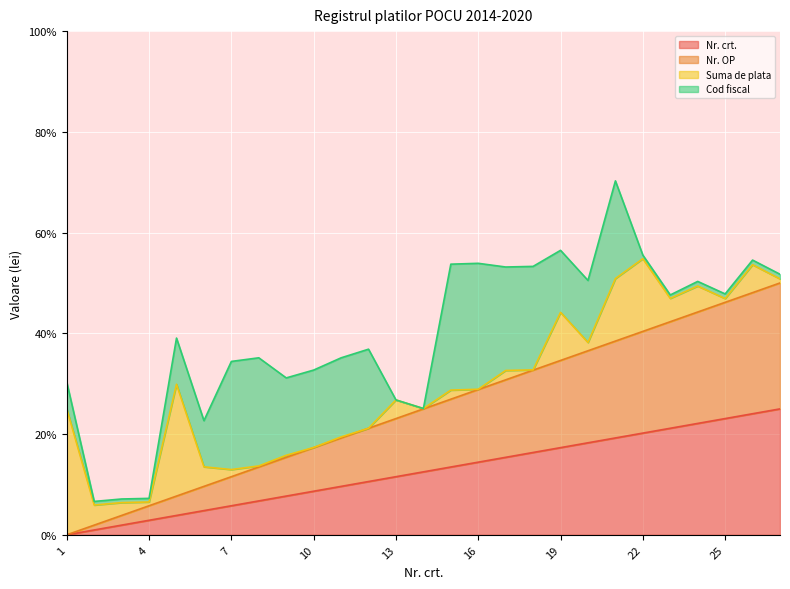

True or false: Nr. crt. has a value of 0.1 at 16.

True